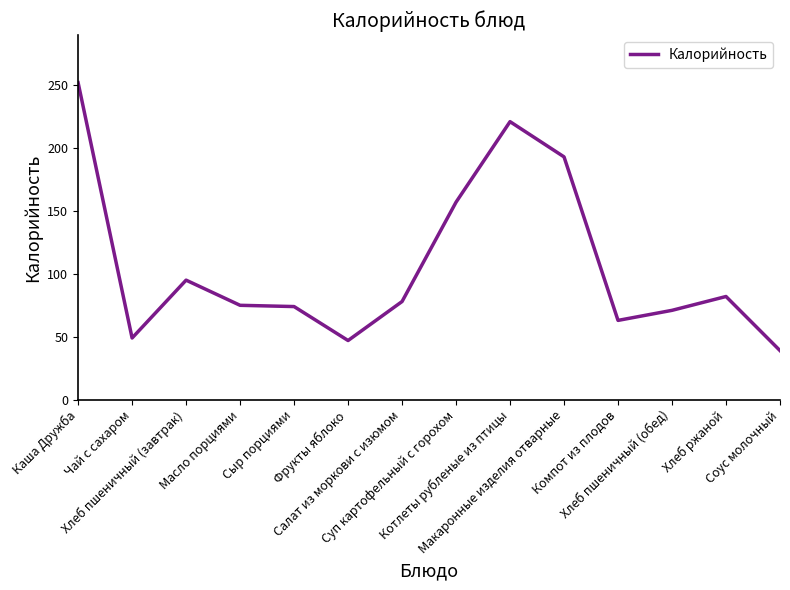

What is the difference between the maximum and minimum values?

213